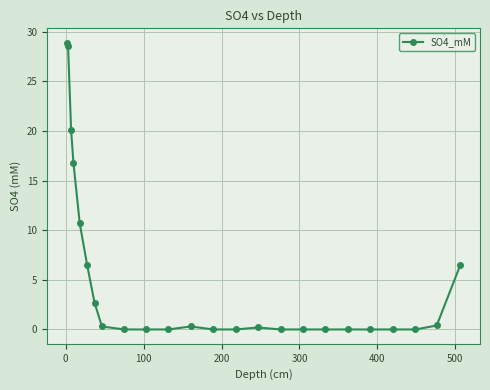

What is the sum of all values?

122.0